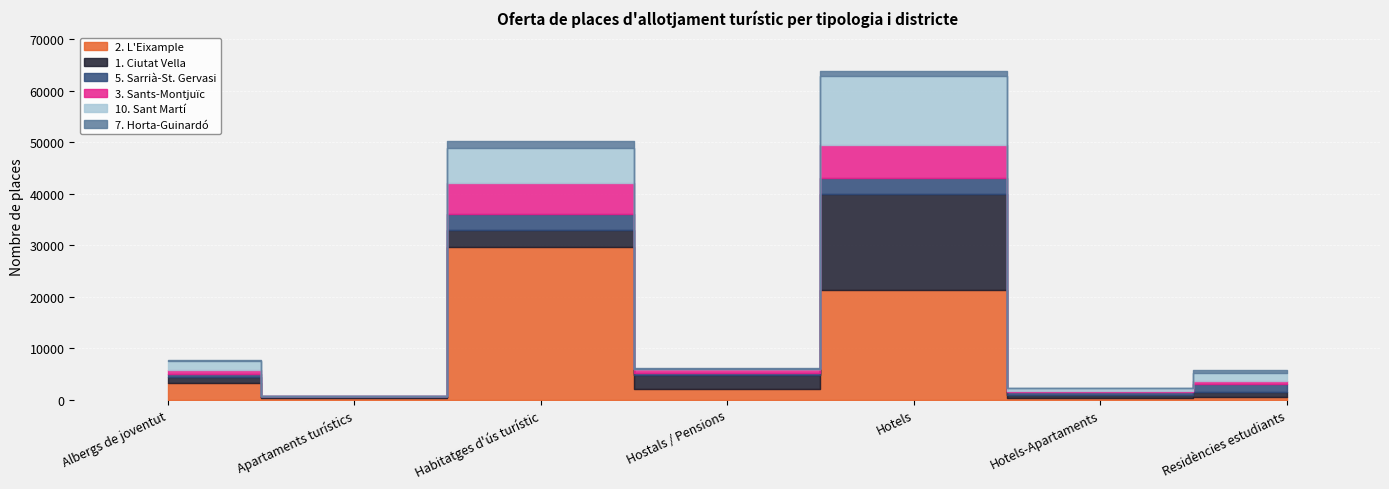

What is the difference between the maximum and minimum values in the 5. Sarrià-St. Gervasi series?

3178